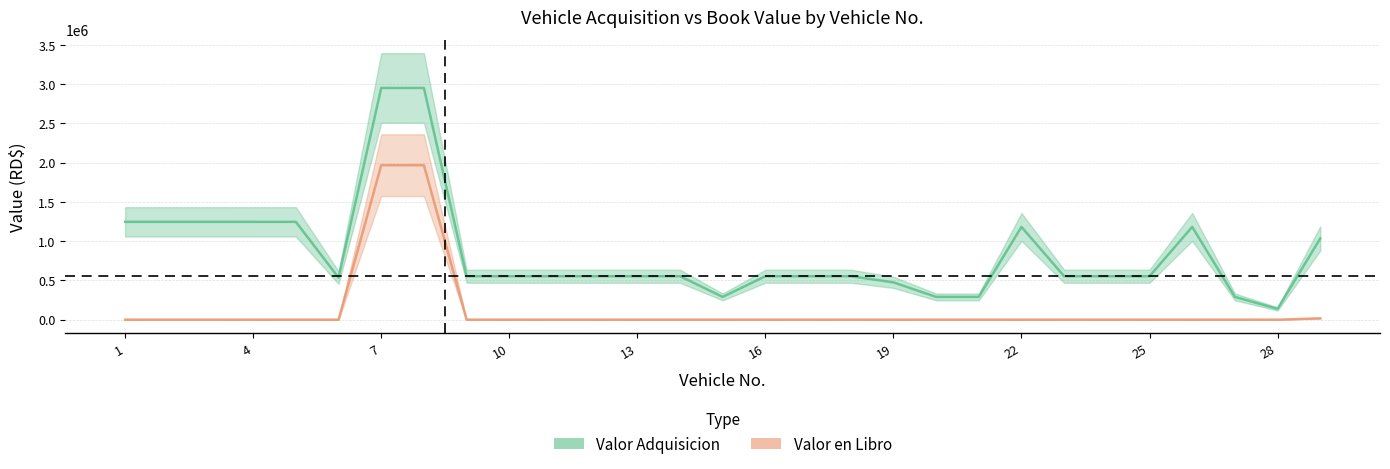

At which category does Valor Adquisicion reach its first local valley?

6